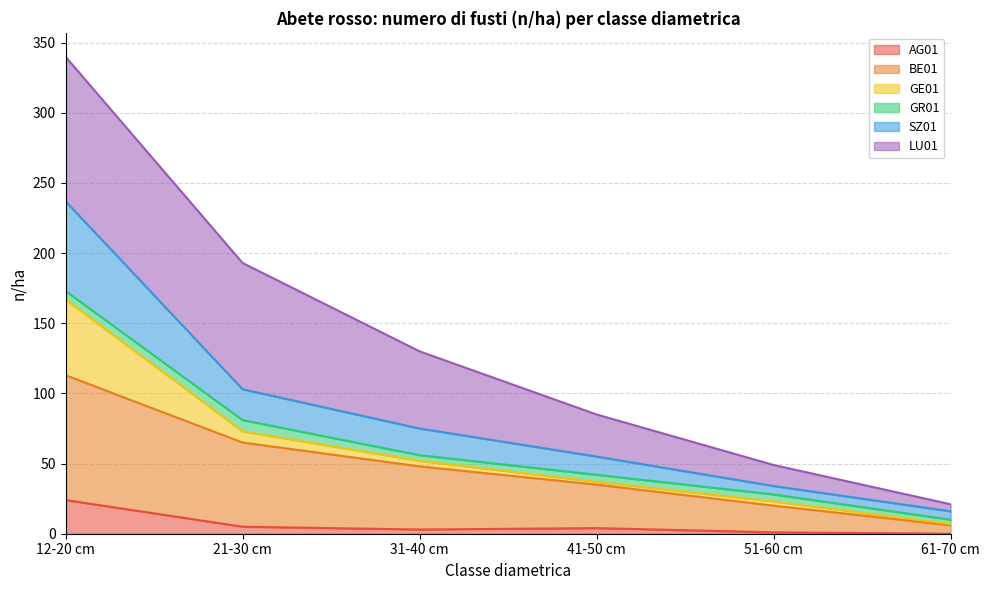

At which category is the sum across all series the highest?

12-20 cm